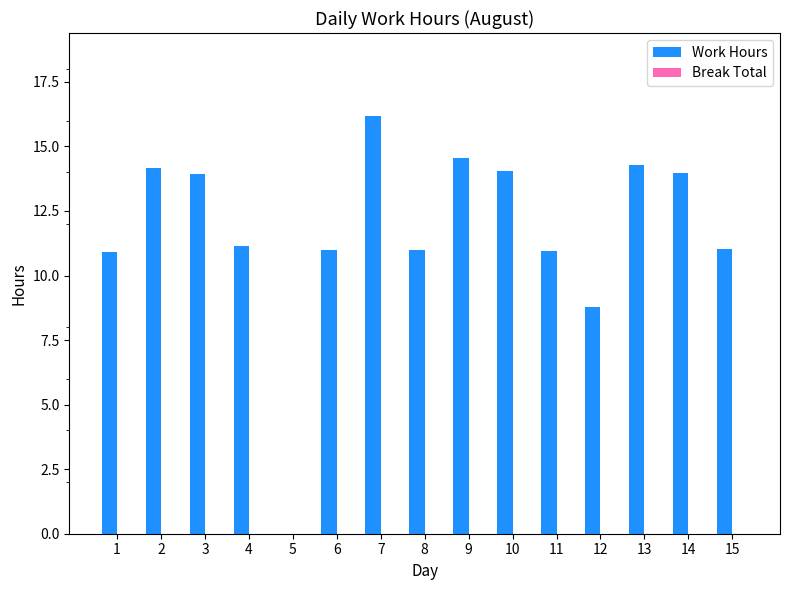

Where is the data nearest to the value 8?

12